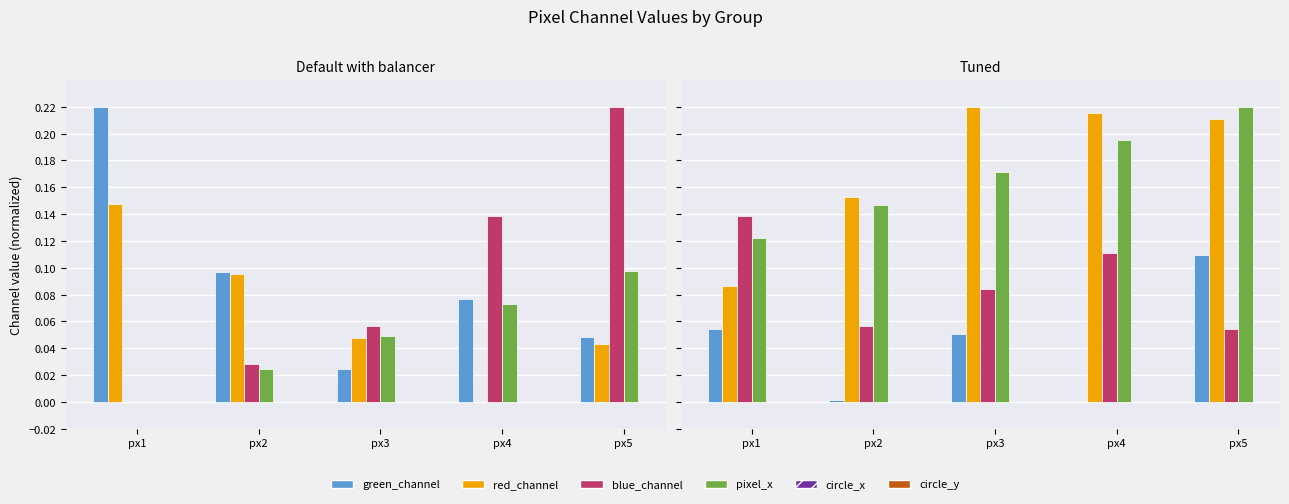

Which category has the lowest value across all series?

px4